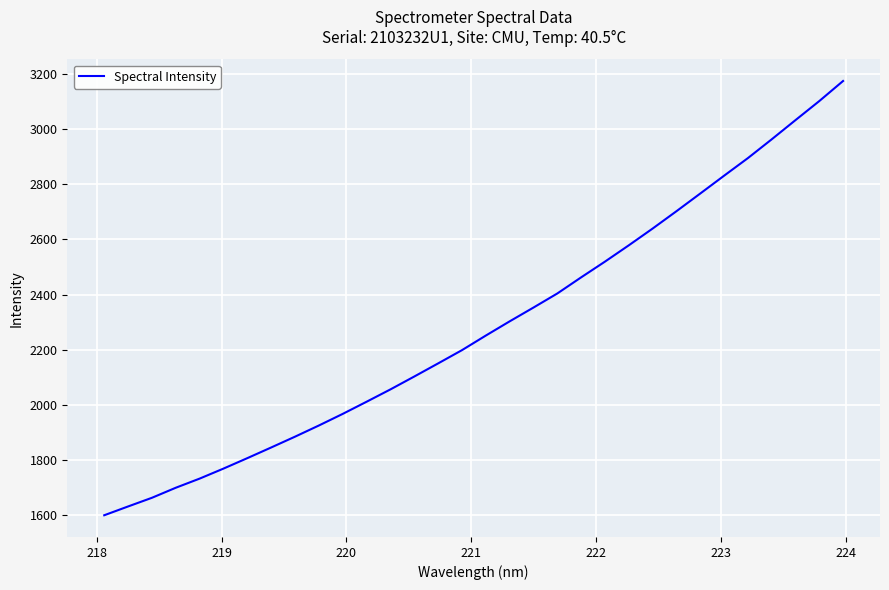

What is the difference between the maximum and minimum values?

1576.9